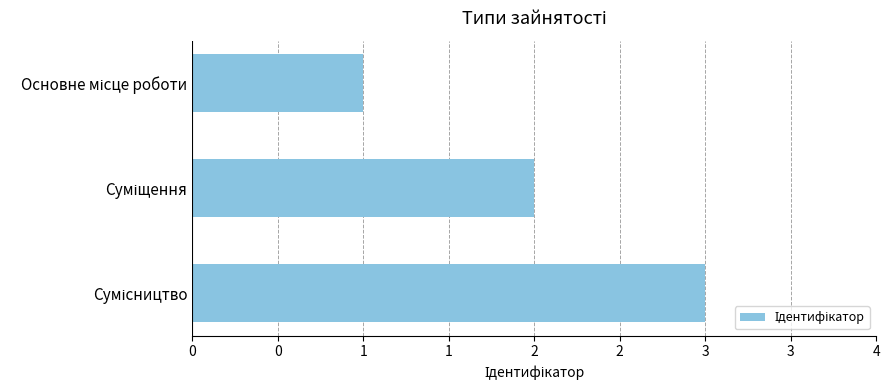

Are the bars horizontal?

Yes